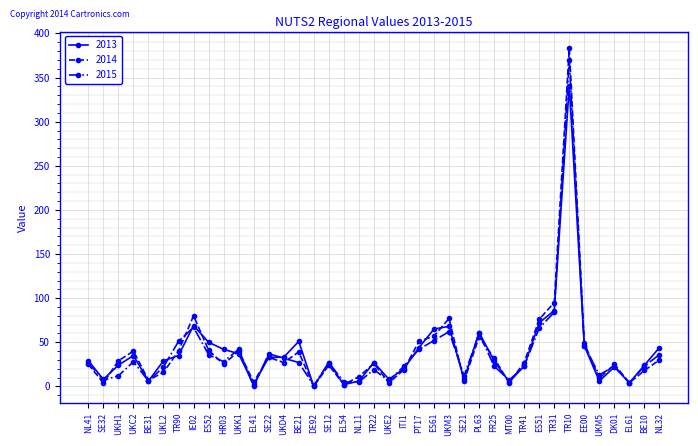

Which series has the largest range (max minus min)?

2014